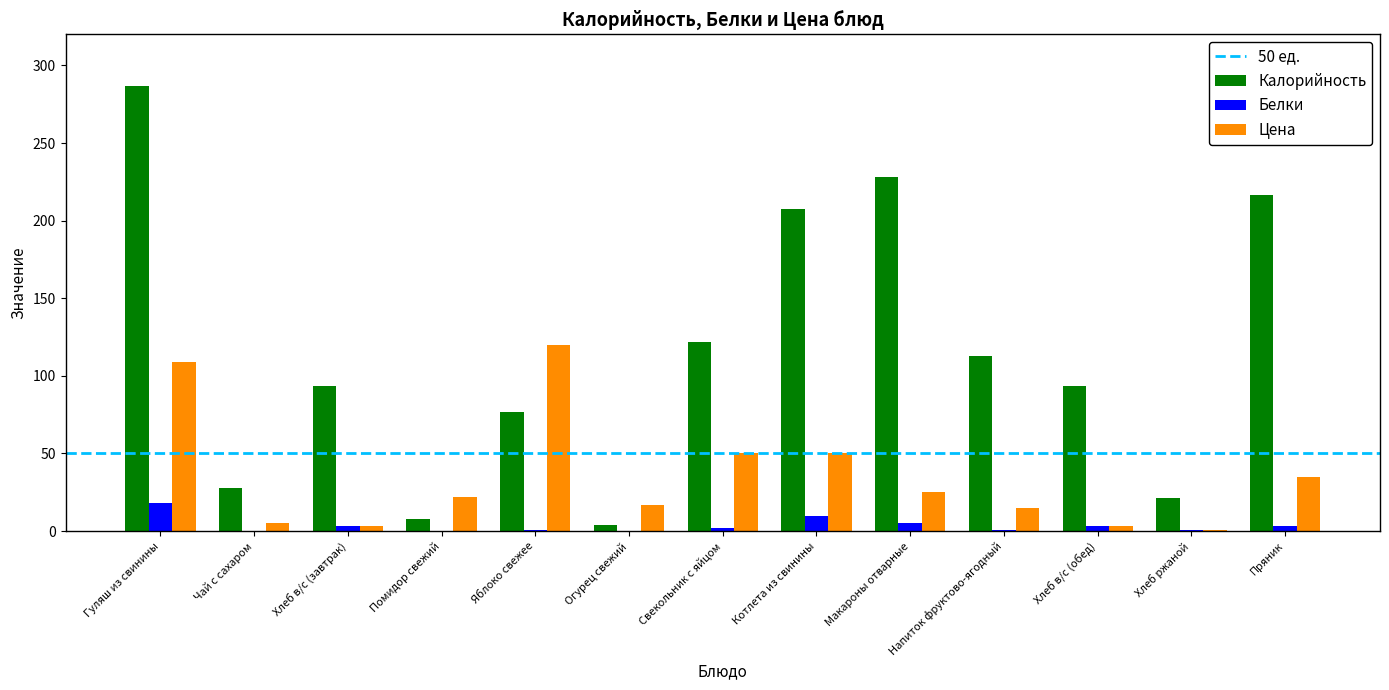

Which label corresponds to the largest value in the chart?

Гуляш из свинины